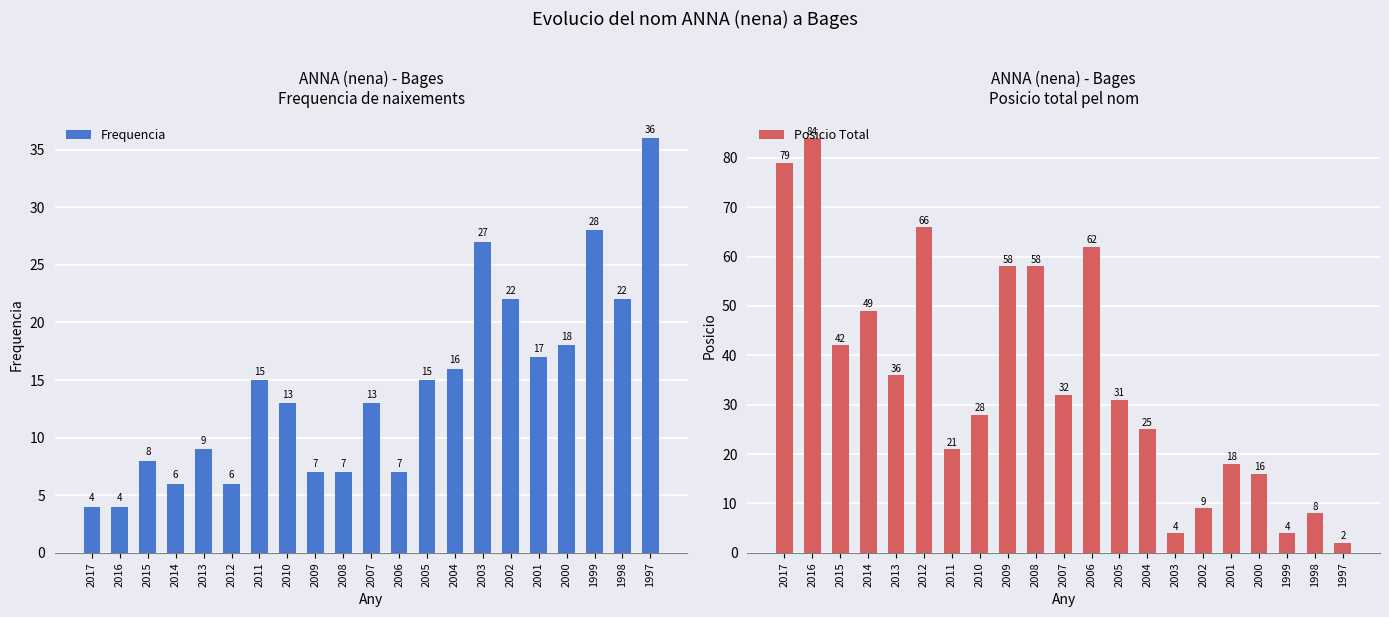

Rank the series at 2013 from highest to lowest value.

Posicio Total, Frequencia